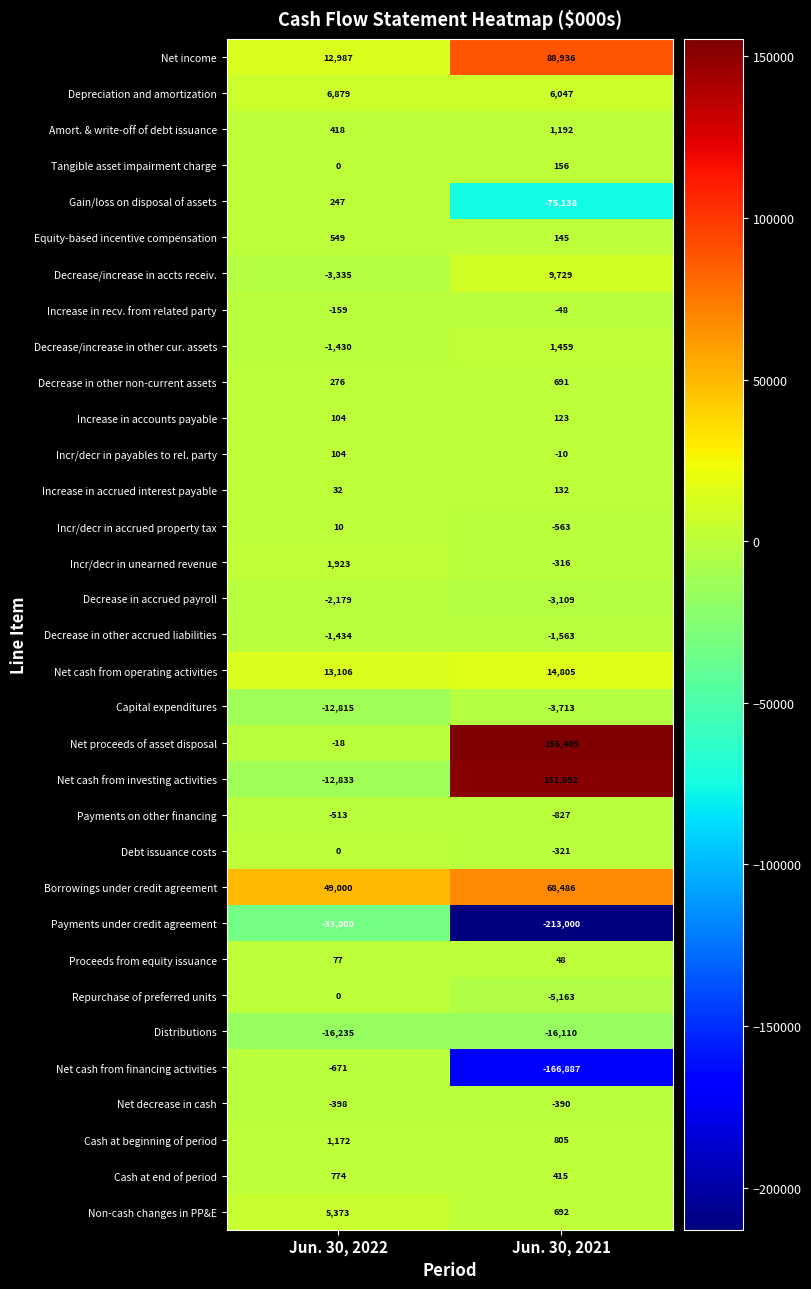

What is the difference between the maximum and minimum values in the Debt issuance costs series?

321